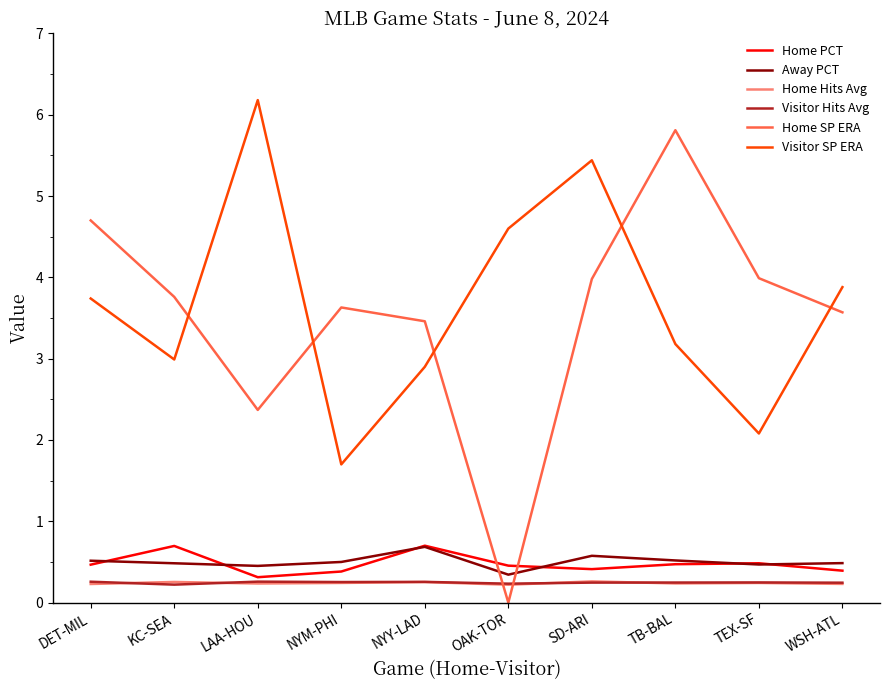

True or false: Home PCT has a value of 0.7 at KC-SEA.

True